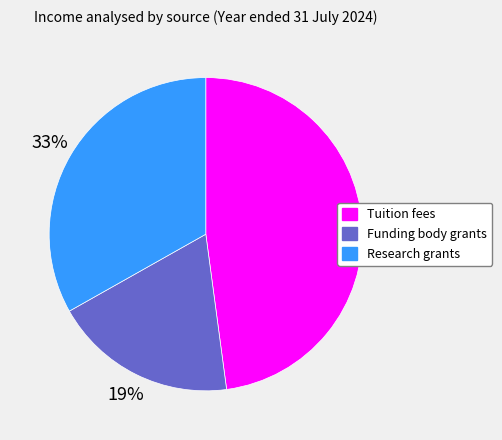

To the nearest percent, what is the difference between the largest and smallest slice percentages?

29%